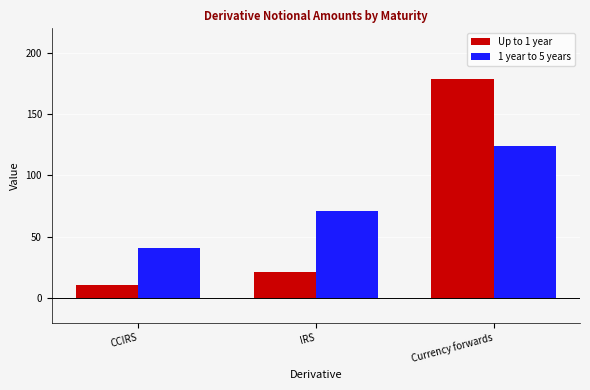

Count the number of categories in the chart.

3